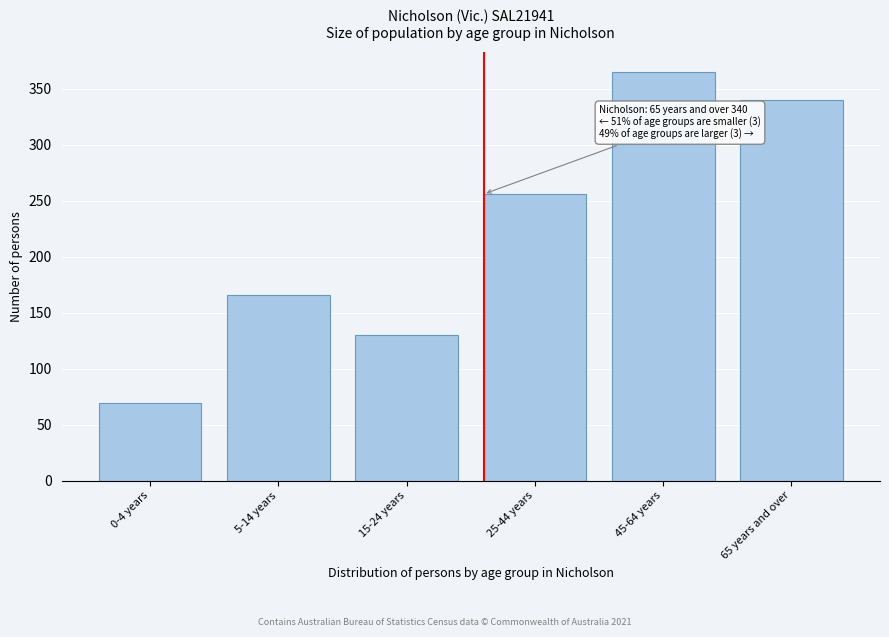

Reading right to left, extract all data points from this chart.

65 years and over=340	45-64 years=365	25-44 years=256	15-24 years=130	5-14 years=166	0-4 years=69